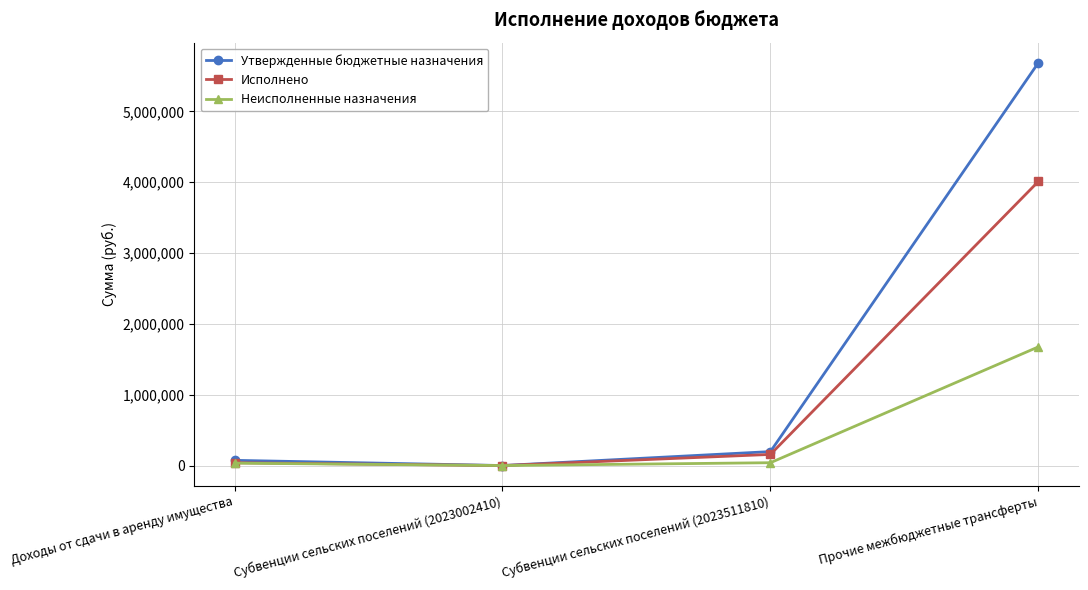

Does the chart display data point markers on the line(s)?

Yes